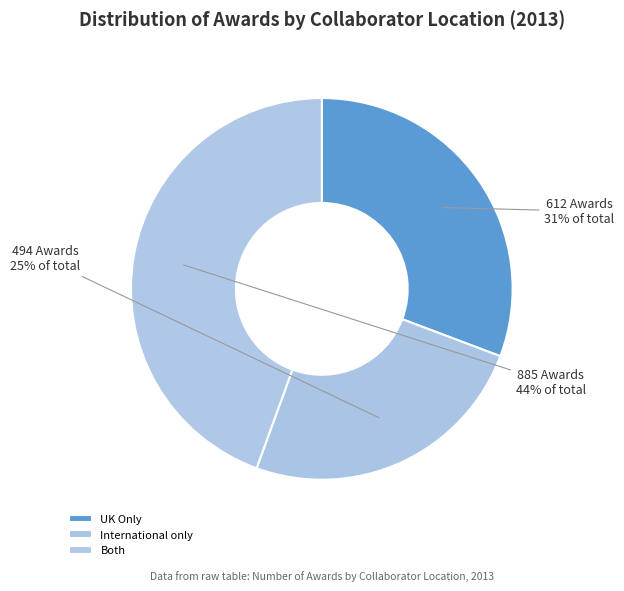

Rank the categories by value from lowest to highest.

International only, UK Only, Both